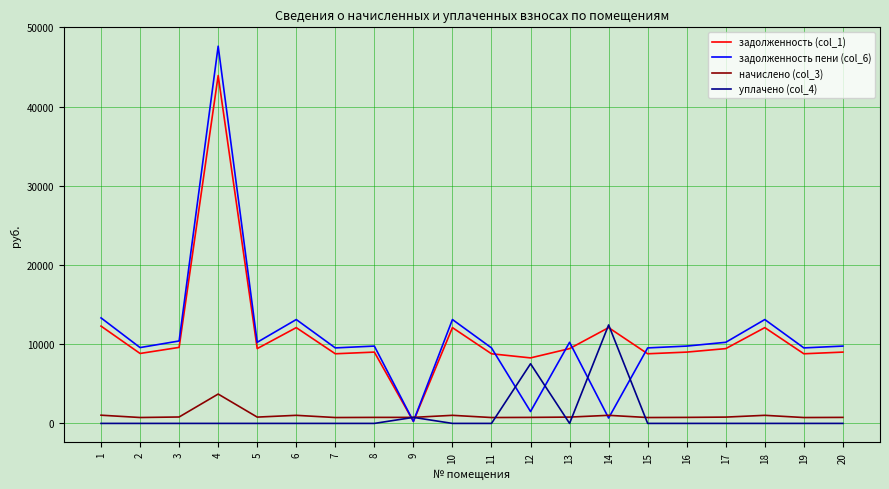

What is the difference between the maximum and second lowest values in the начислено (col_3) series?

2964.6